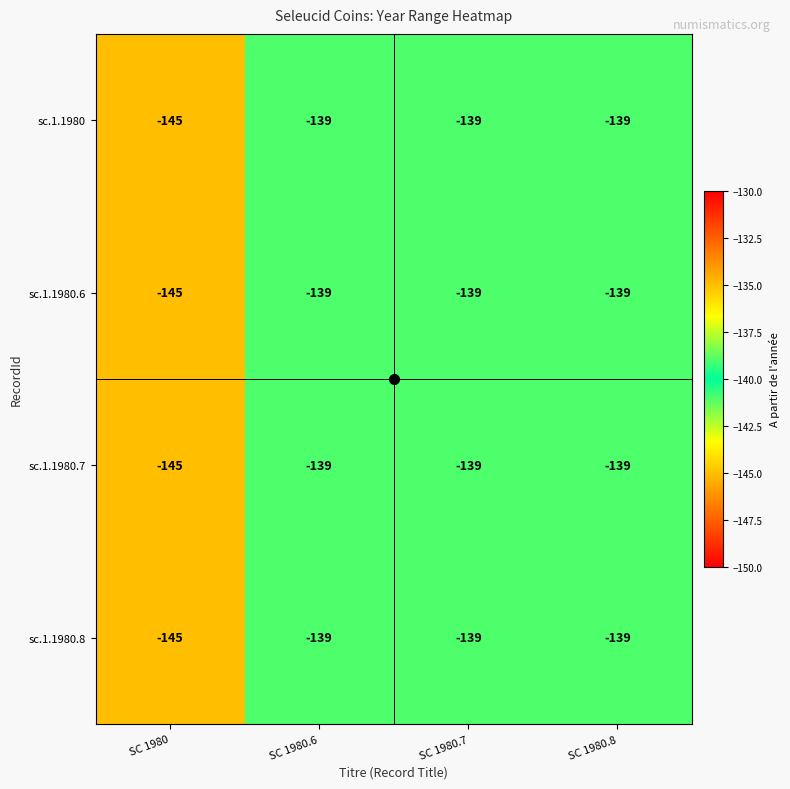

How many series are shown in this chart?

4